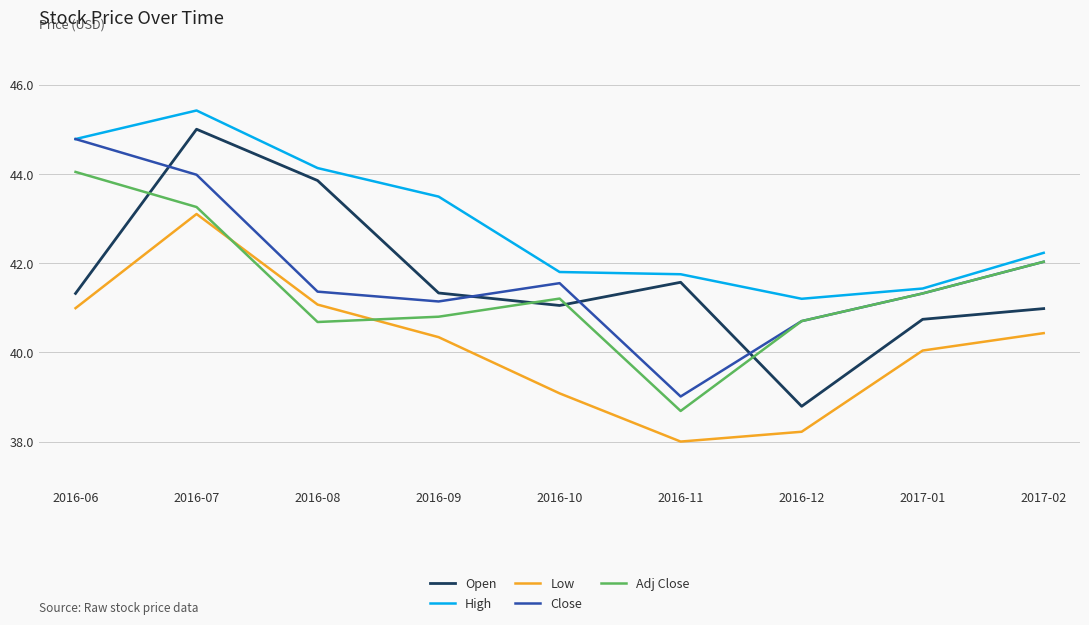

What are all the series names shown in the legend?

Open, High, Low, Close, Adj Close